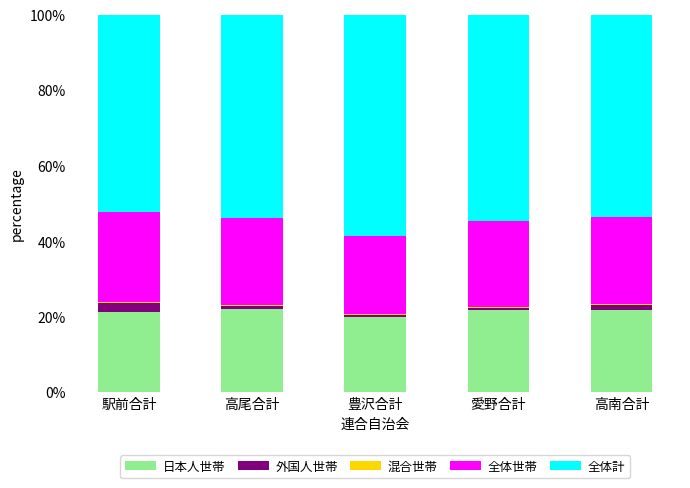

What is the maximum value for 日本人世帯?

22.0